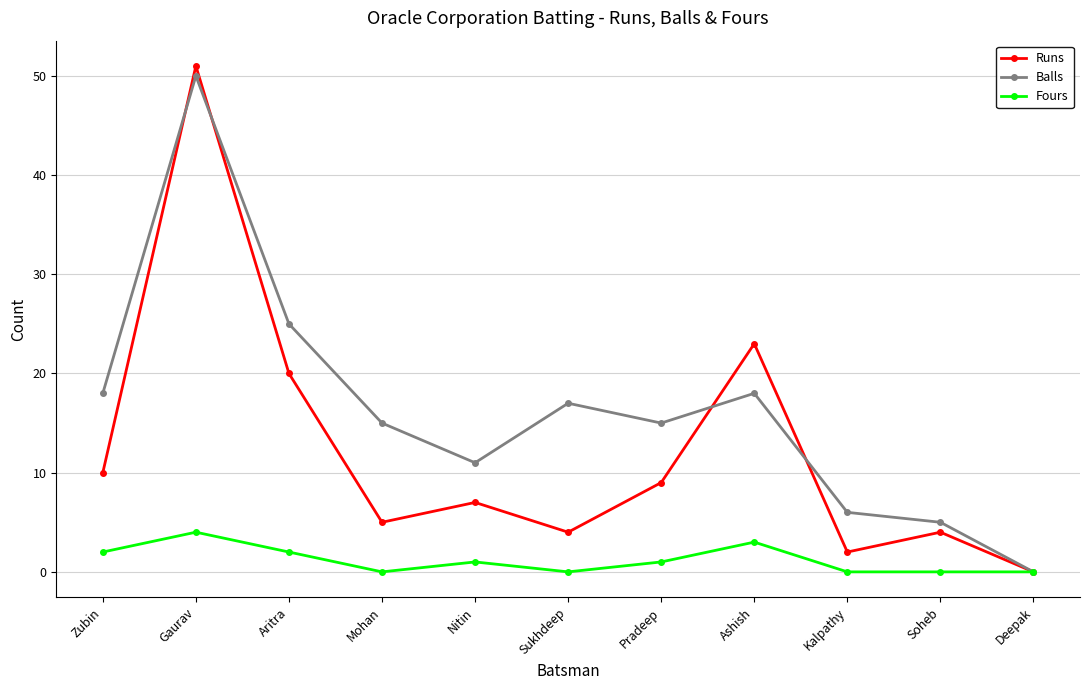

List the series in order of their overall mean, lowest first.

Fours, Runs, Balls